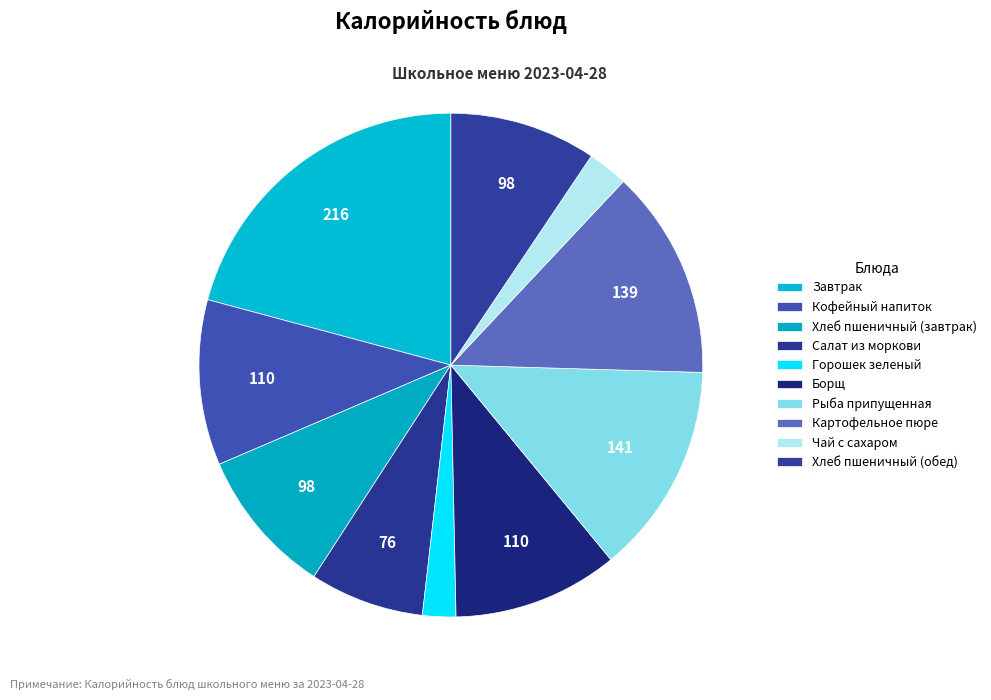

What percentage is NOT represented by Хлеб пшеничный (обед)?

90.6%